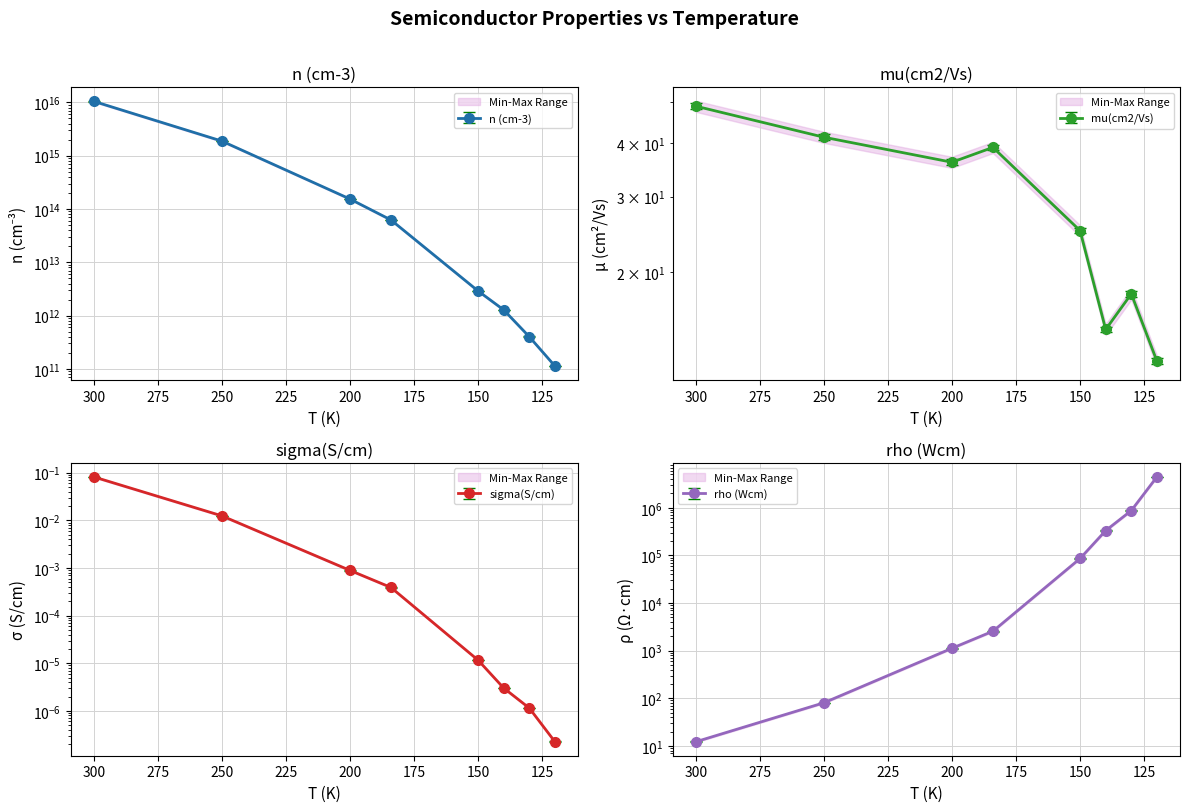

What are all the series names shown in the legend?

n (cm-3), mu(cm2/Vs), sigma(S/cm), rho (Wcm)